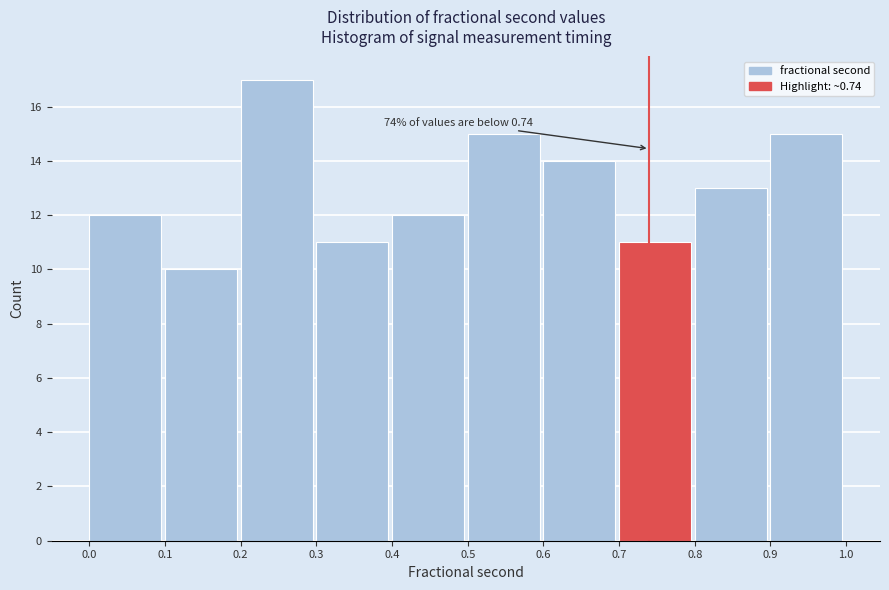

Over which range of the x-axis is the bar tallest?

0.2 to 0.3